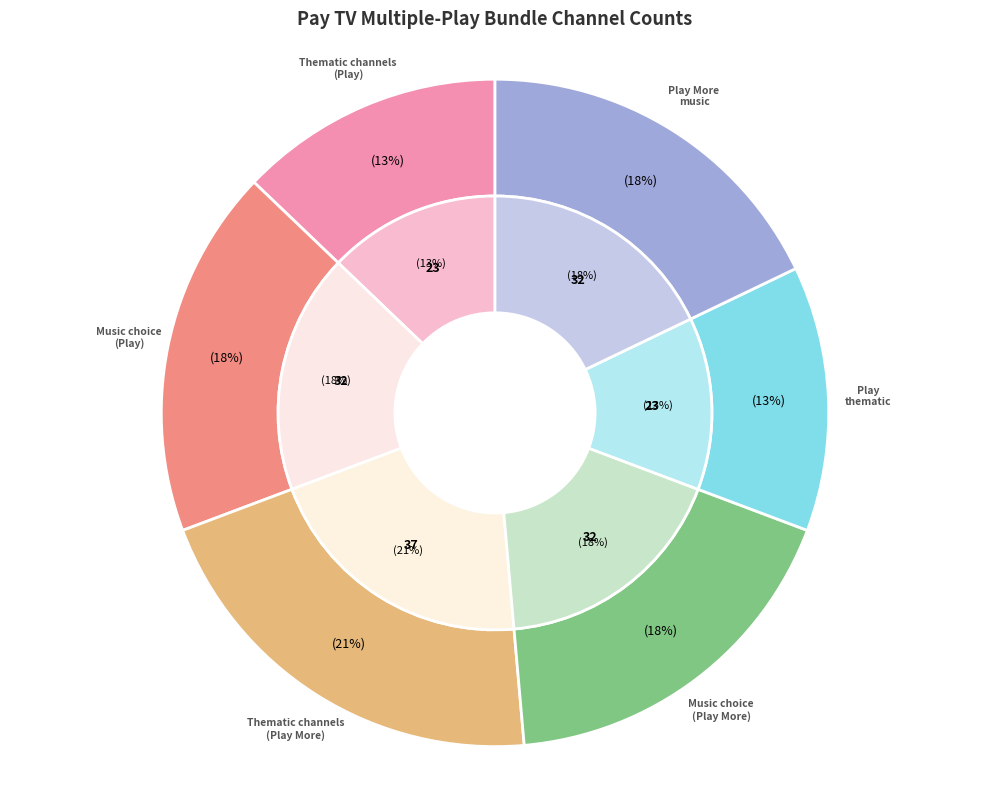

What is the ratio of the value at Music choice (Play More) to the value at Thematic channels (Play)?

1.4